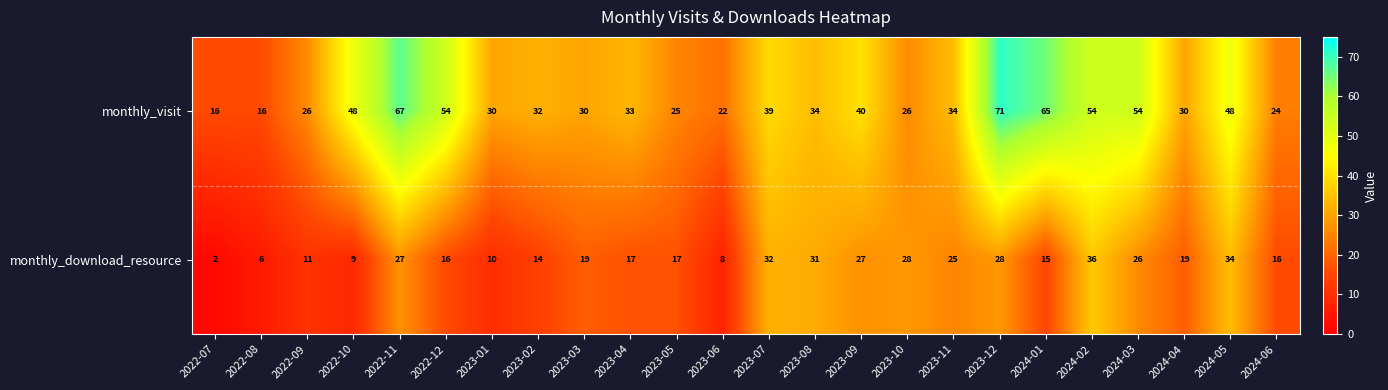

What is the difference between the highest and lowest values at 2023-02?

18